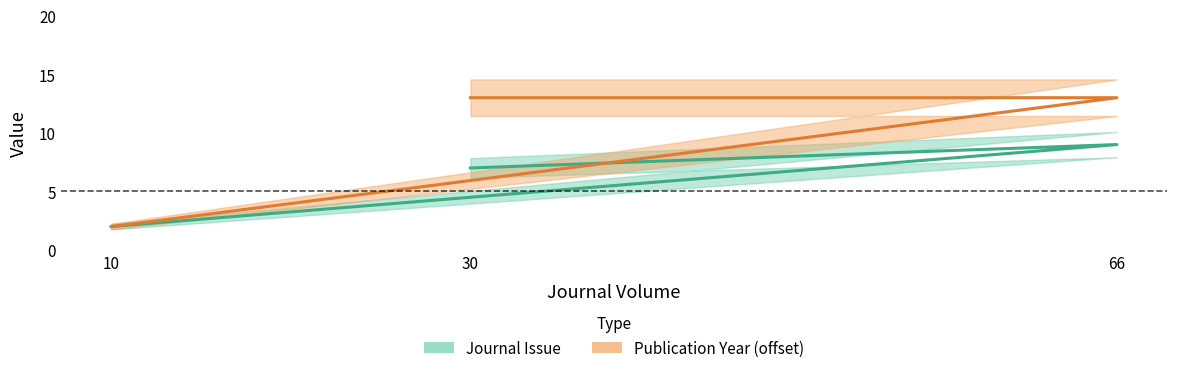

At which label does Journal Issue reach its peak?

66